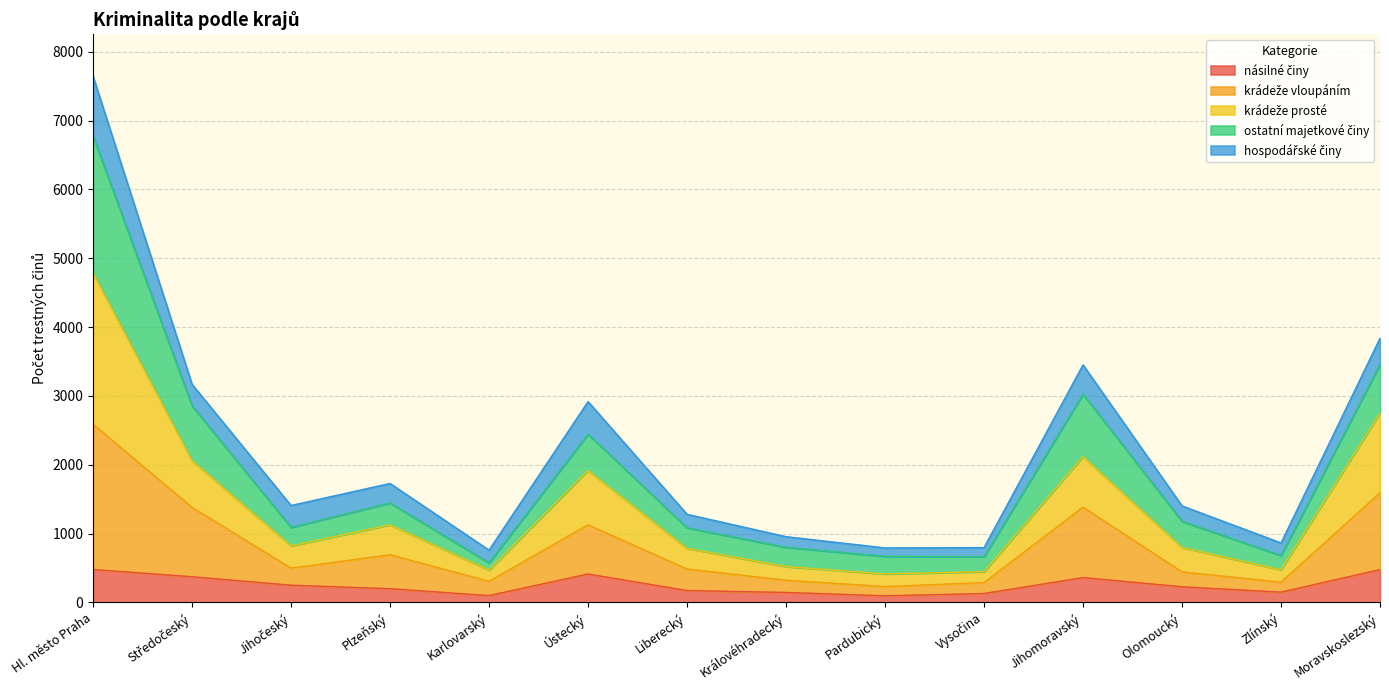

Where does the násilné činy series first go above 227?

Hl. město Praha